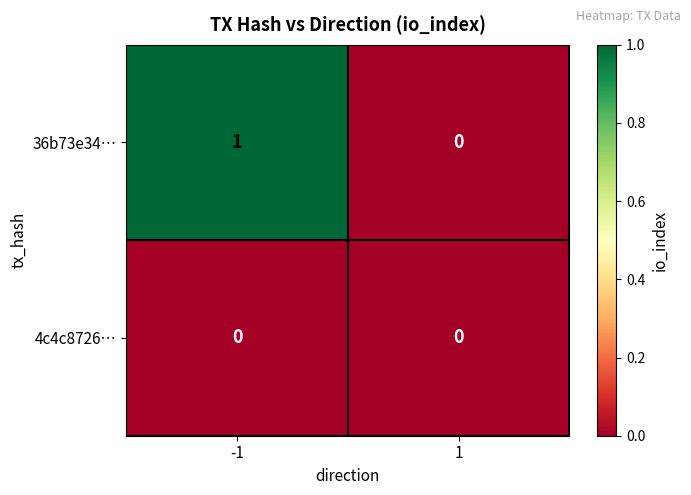

Rank the series by their average value, from lowest to highest.

4c4c8726…, 36b73e34…